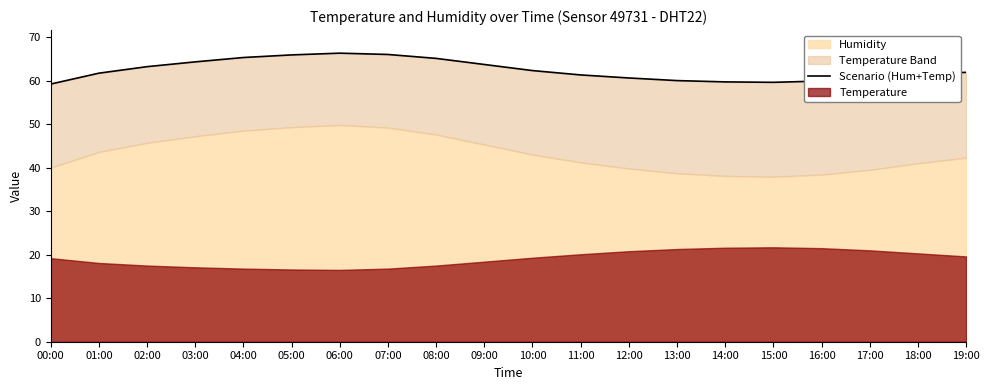

Count the number of categories in the chart.

20